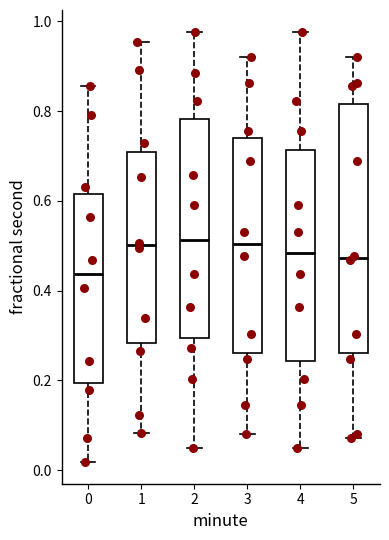

Where does the median line of the box at x = 3 sit on the y-axis? The values are not printed on the chart, so give them approximately, as read against the axis.

0.50